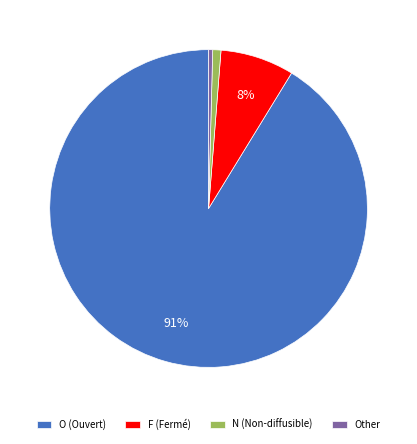

Does Other account for over 50% of the chart?

No